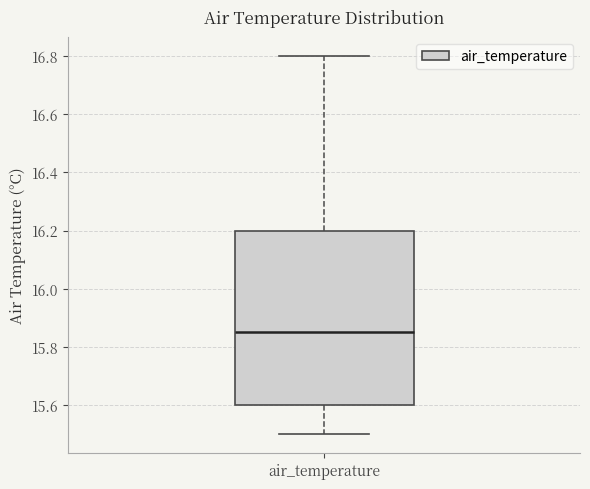

Where does the upper whisker of the box for air_temperature end on the y-axis? The values are not printed on the chart, so give them approximately, as read against the axis.

16.80